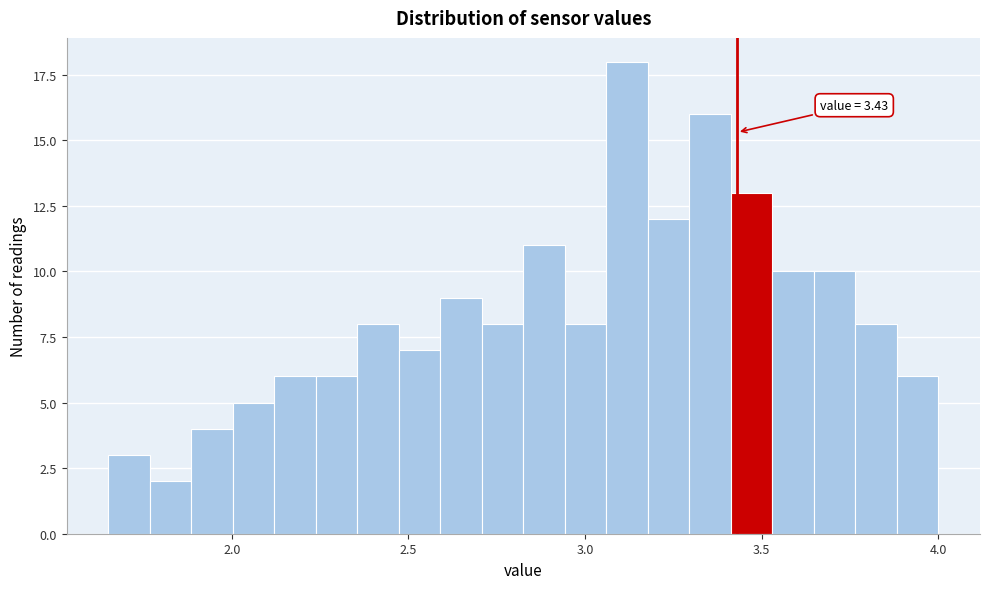

Read against the x-axis, roughly where is the centre of the tallest bar?

3.10